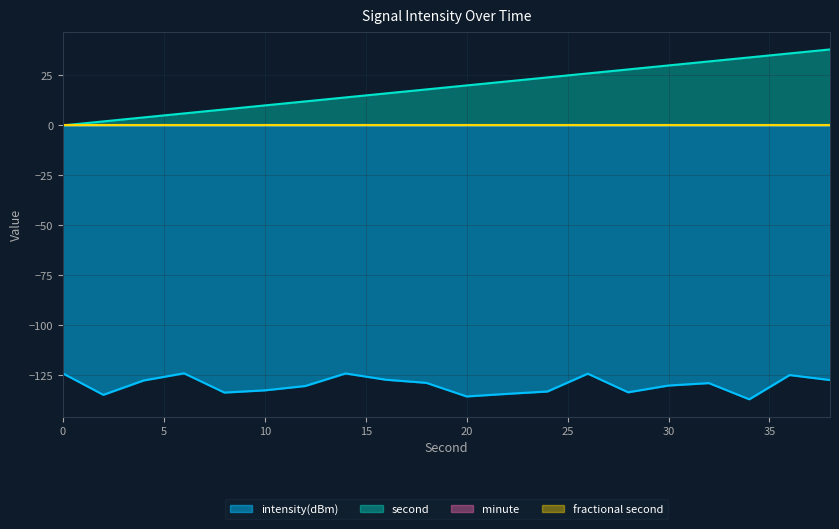

What is the average value of the intensity(dBm) series?

-129.7